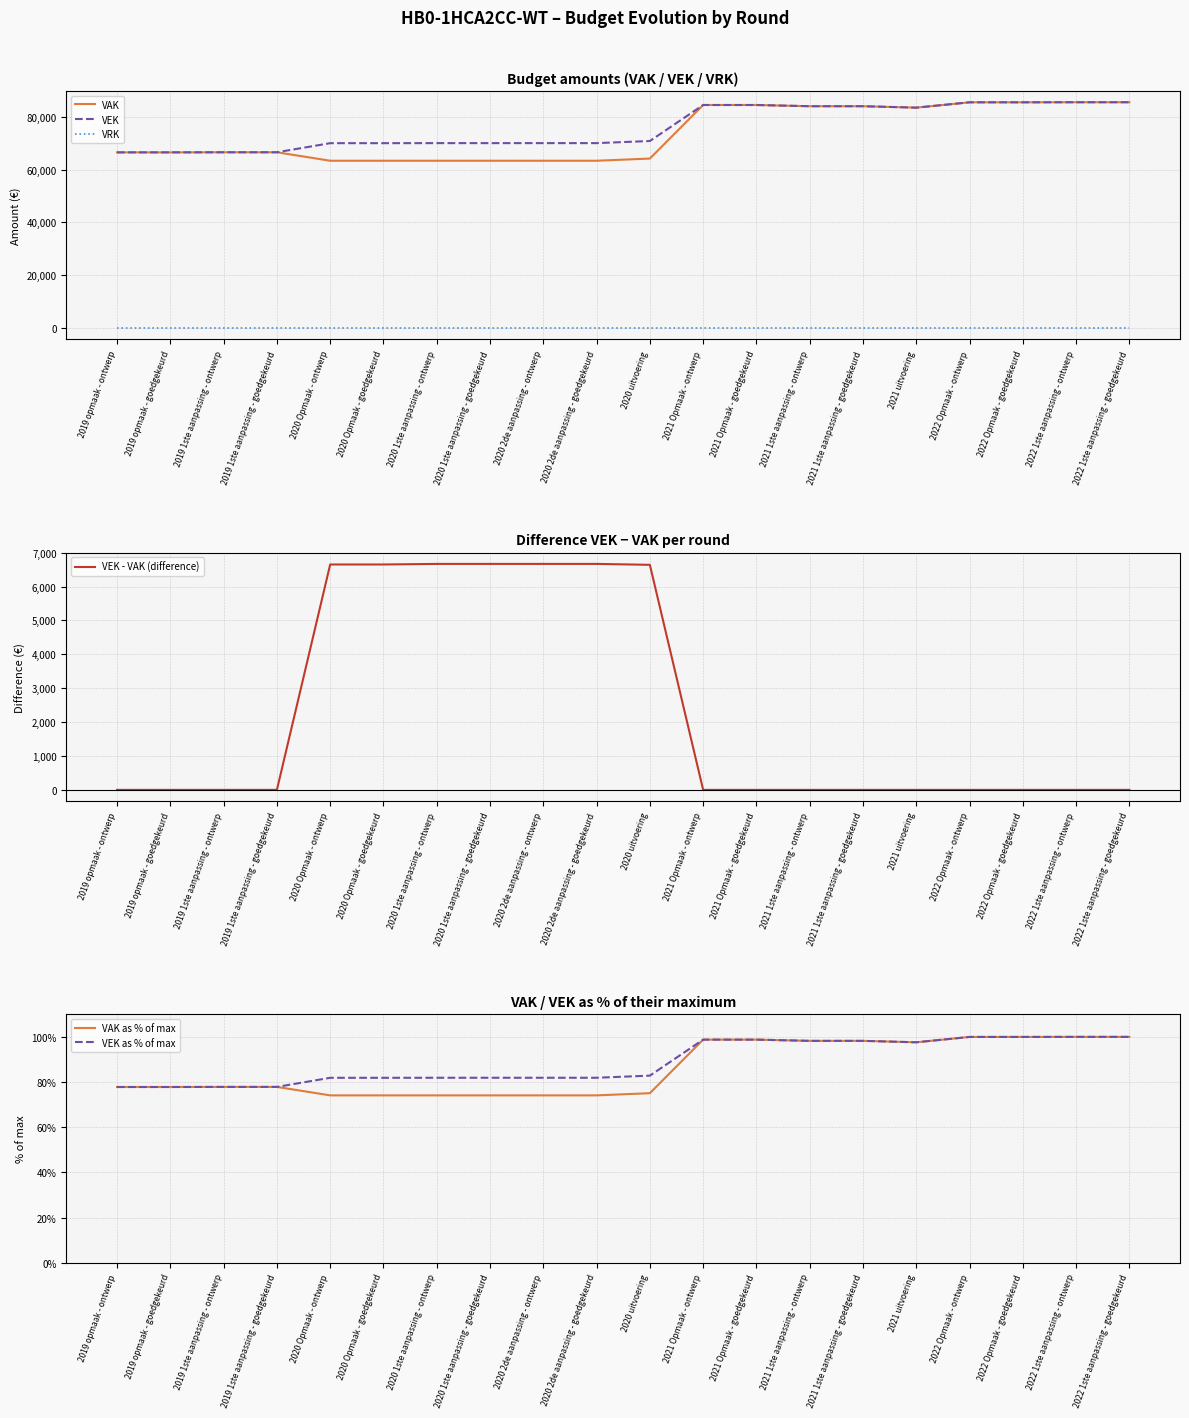

What is the label of the 10th point from the left?

2020 2de aanpassing - goedgekeurd